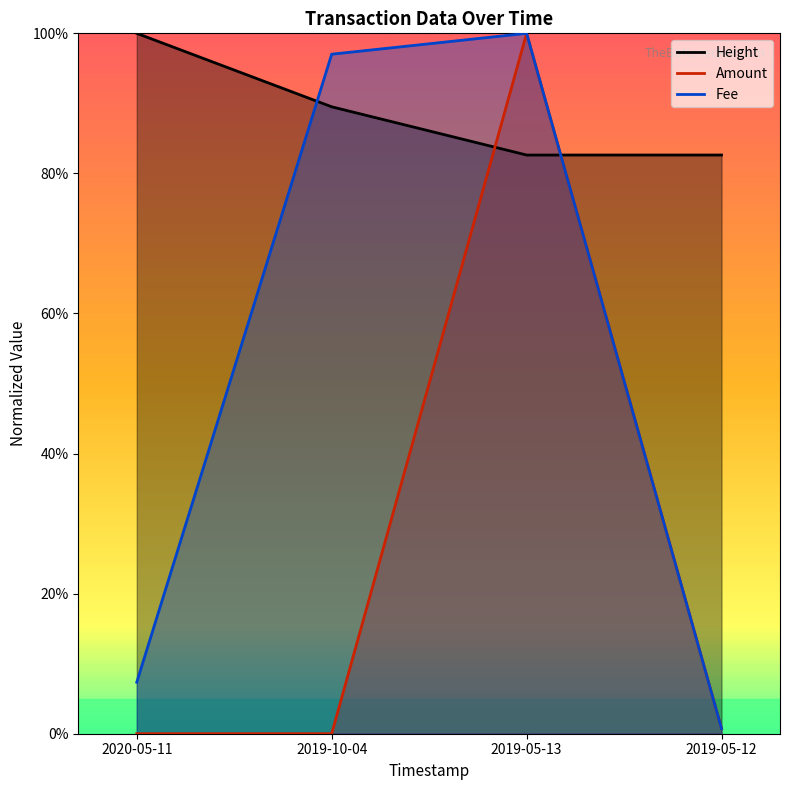

Where is the first local maximum for Fee?

2019-05-13